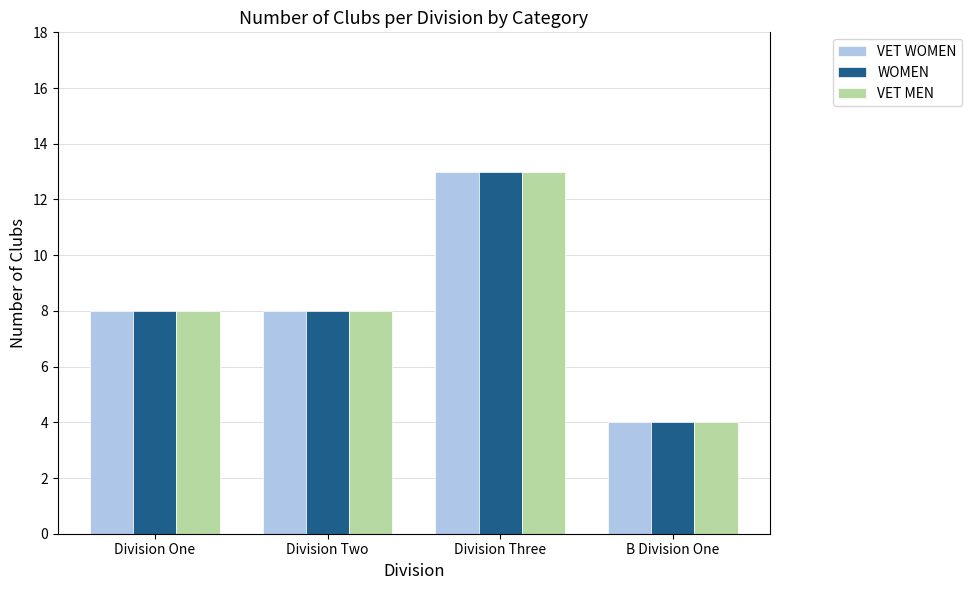

What is the highest value of the VET MEN series?

13